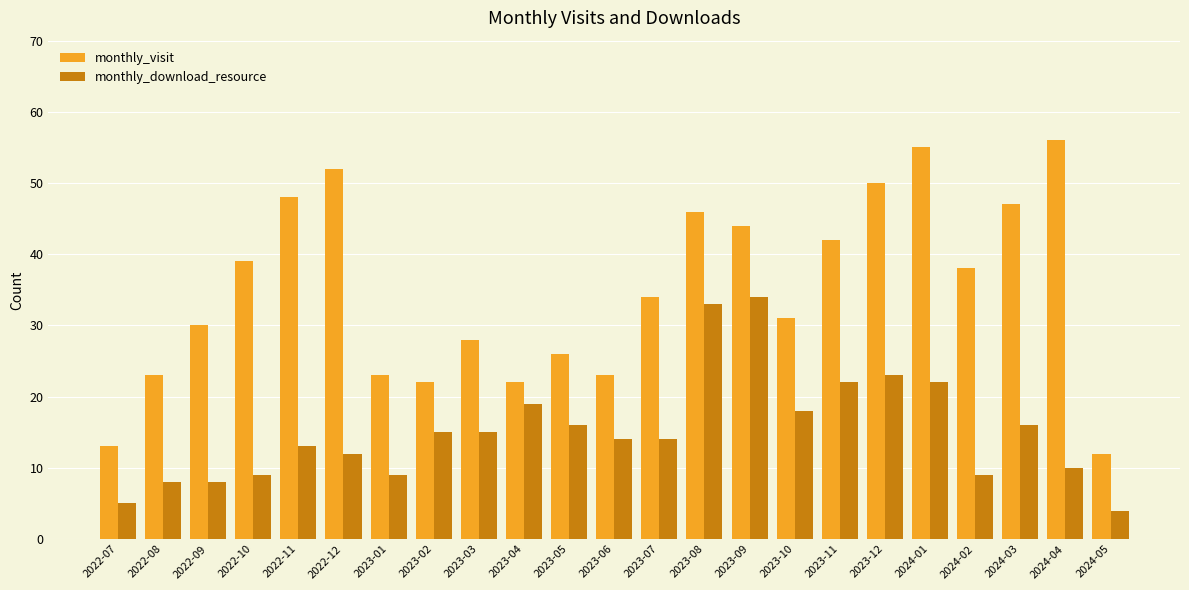

What is the sum of all monthly_visit values?

804